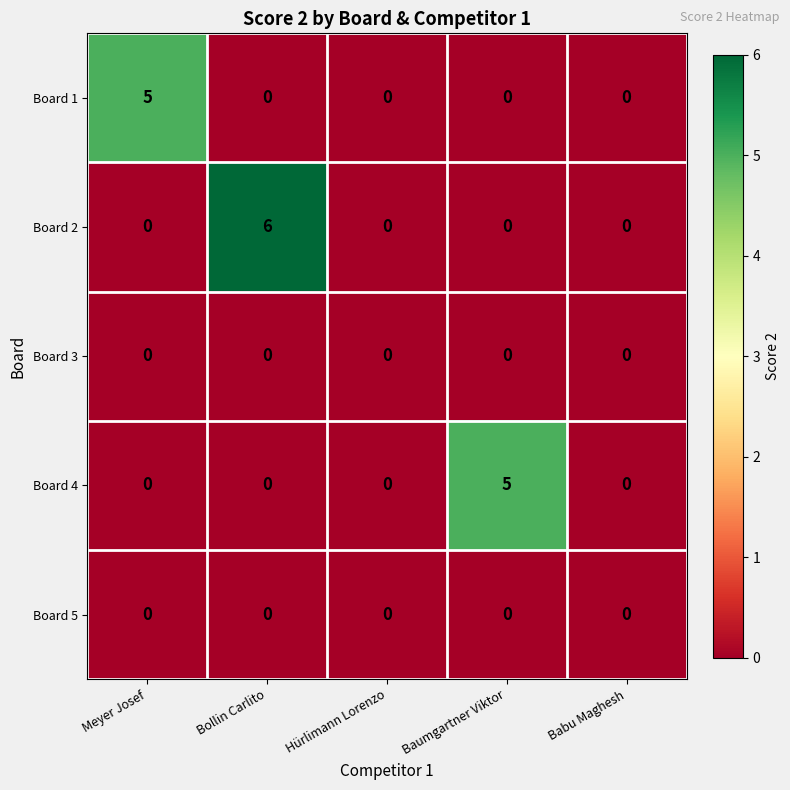

True or false: Board 4 has a value of 0 at Hürlimann Lorenzo.

True